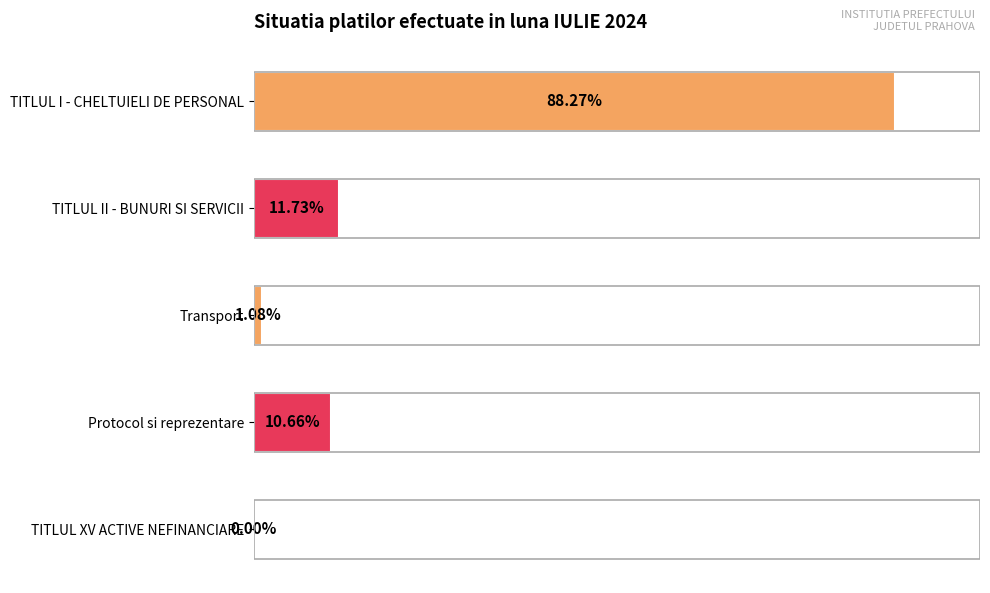

Between TITLUL II - BUNURI SI SERVICII and TITLUL I - CHELTUIELI DE PERSONAL, which is larger?

TITLUL I - CHELTUIELI DE PERSONAL